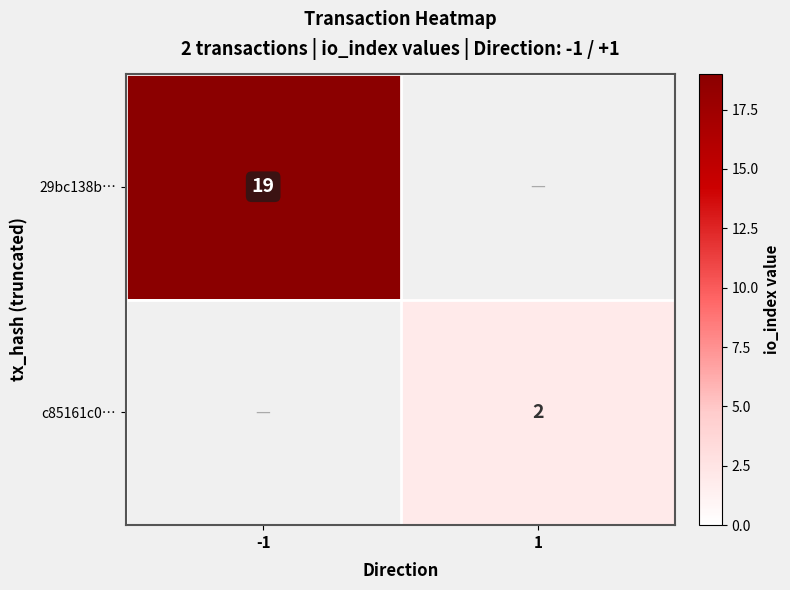

True or false: 29bc138b… has a value of 13 at -1.

False